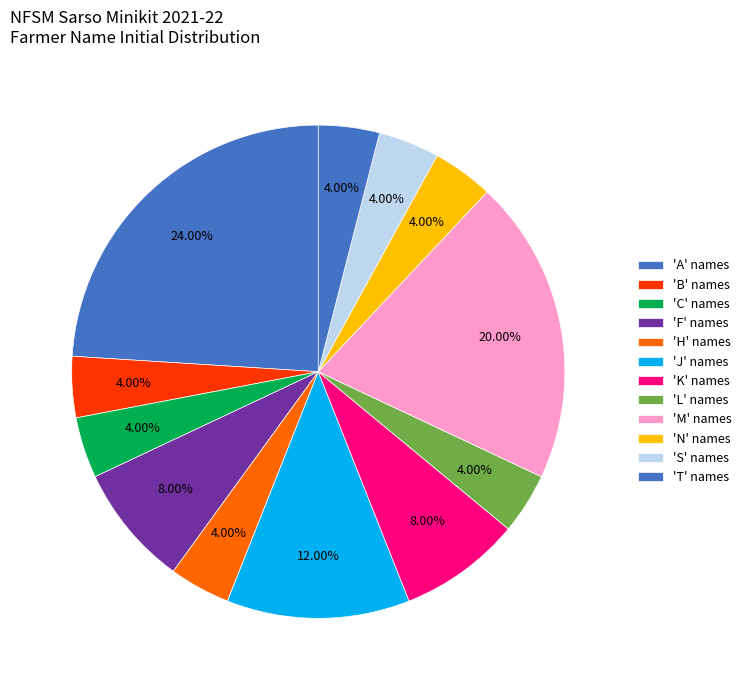

Count the number of slices in the pie.

12